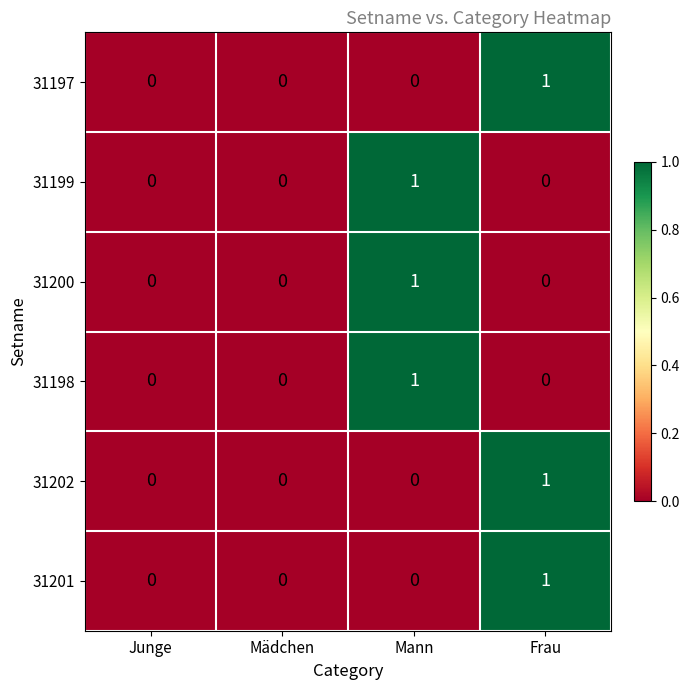

How many values in 31202 are above zero?

1